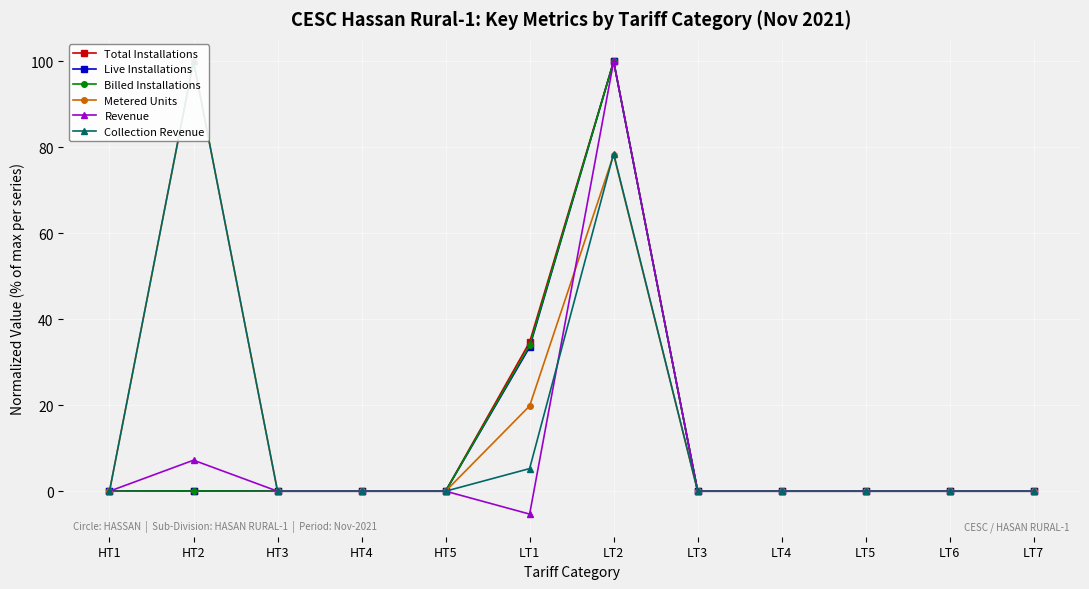

The value of Revenue at HT2 is 7.2. True or false?

True